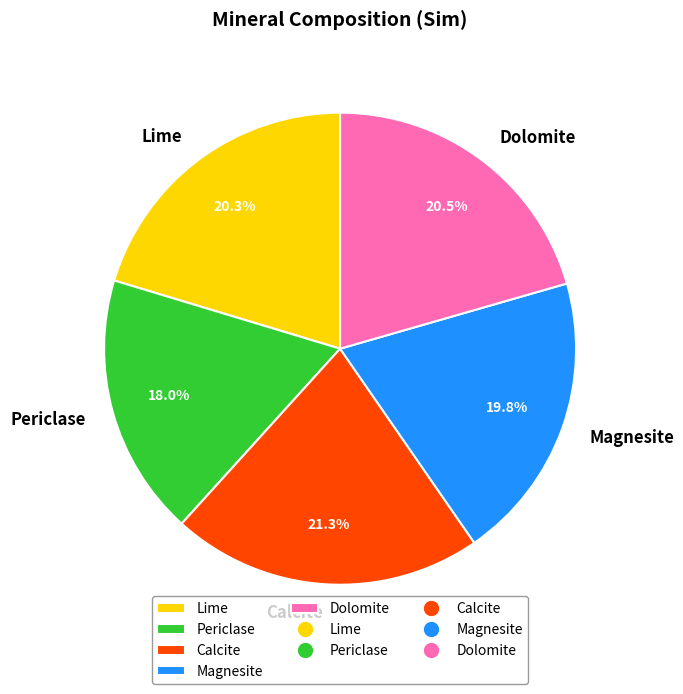

Does any single category account for the majority?

No